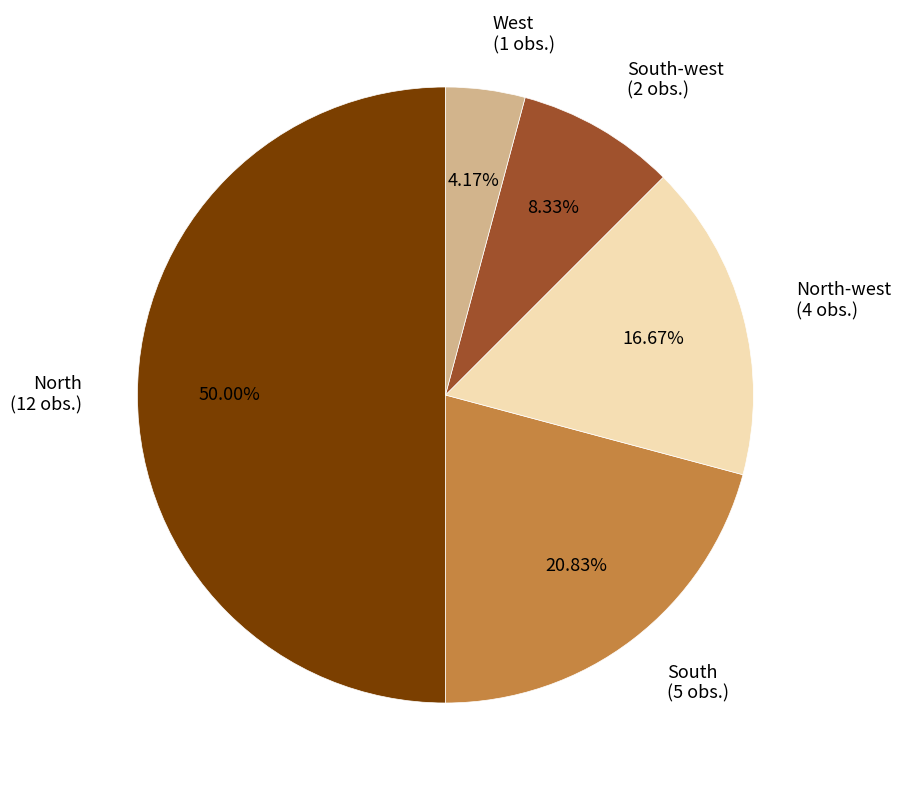

Is the sum of North-west (4 obs.) and South-west (2 obs.) greater than half?

No